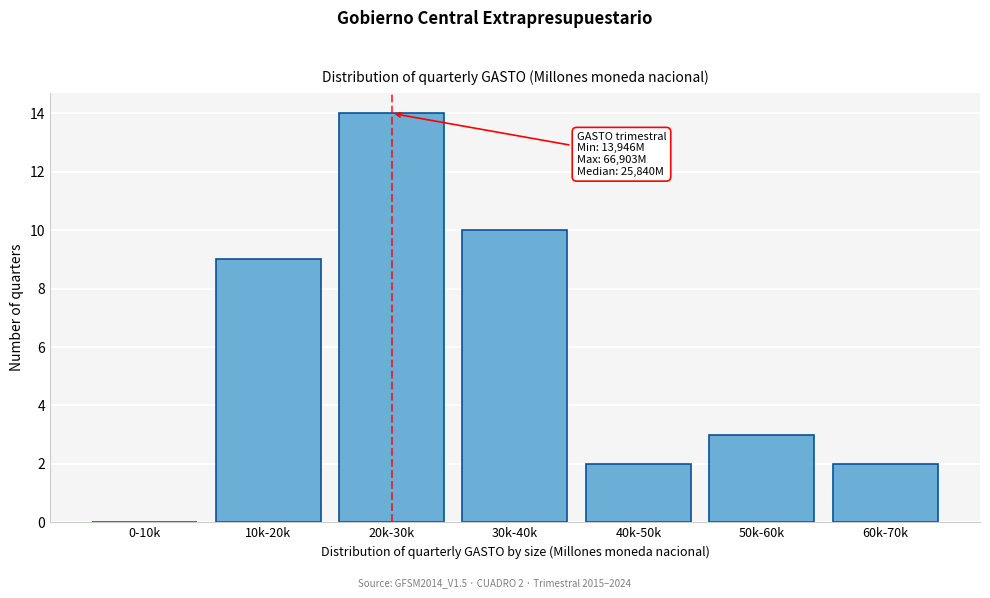

Reading left to right, transcribe all the data shown in this chart.

0-10k=0	10k-20k=9	20k-30k=14	30k-40k=10	40k-50k=2	50k-60k=3	60k-70k=2